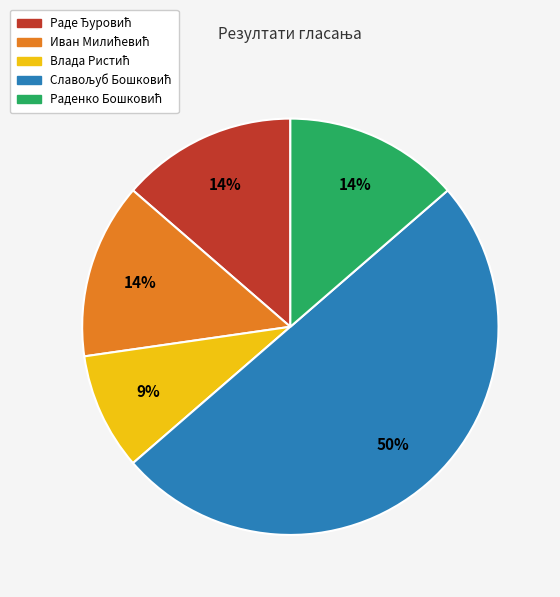

To the nearest percent, what is the difference between the largest and smallest slice percentages?

41%